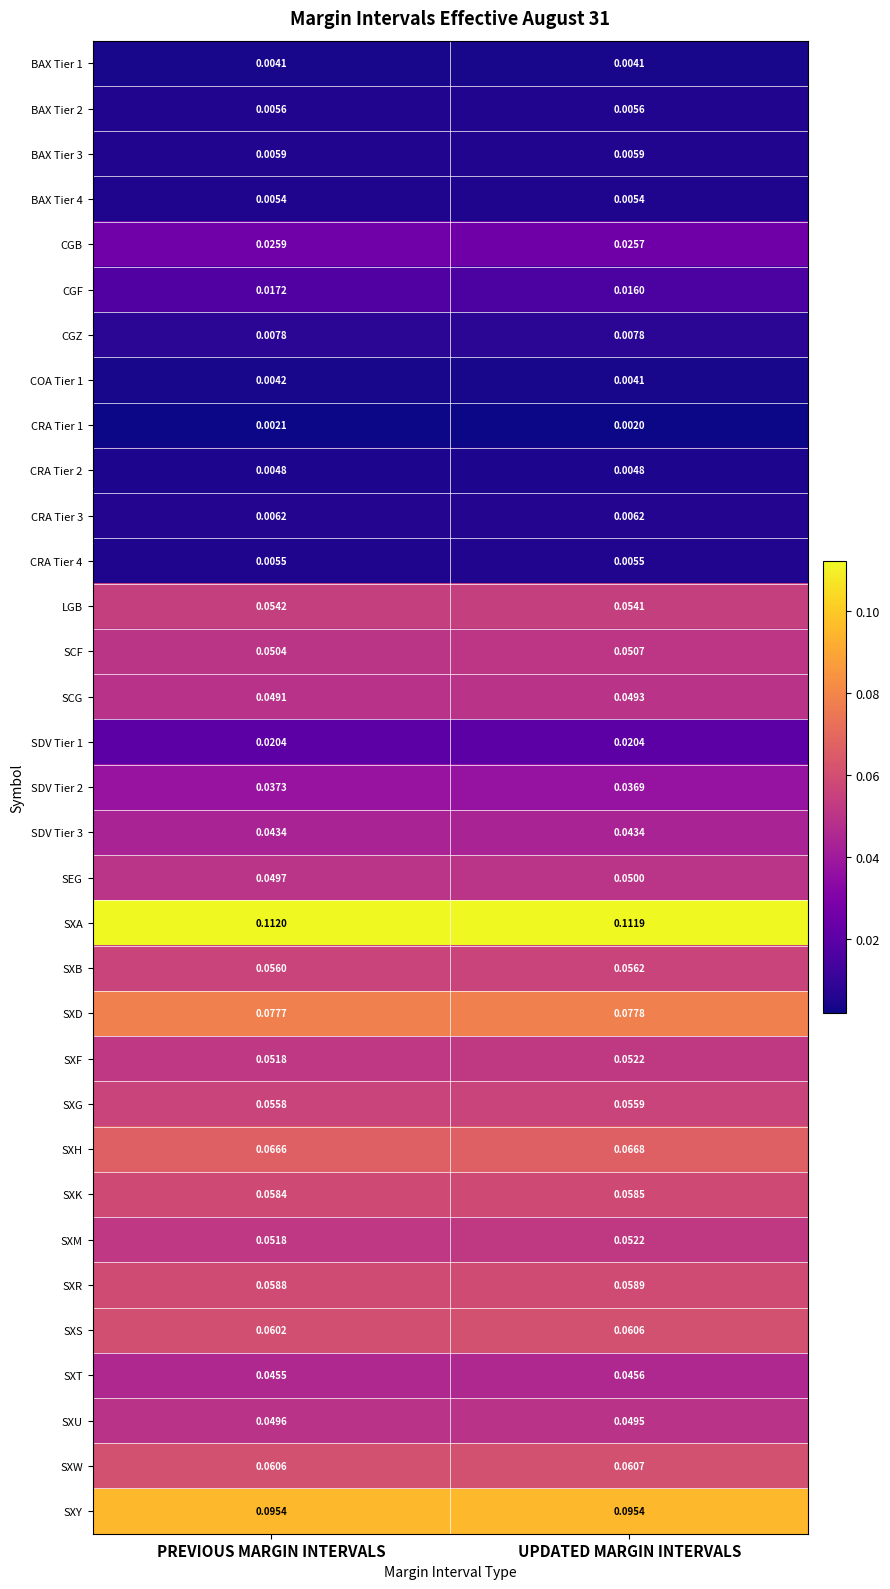

Which series has the largest range (max minus min)?

CGF